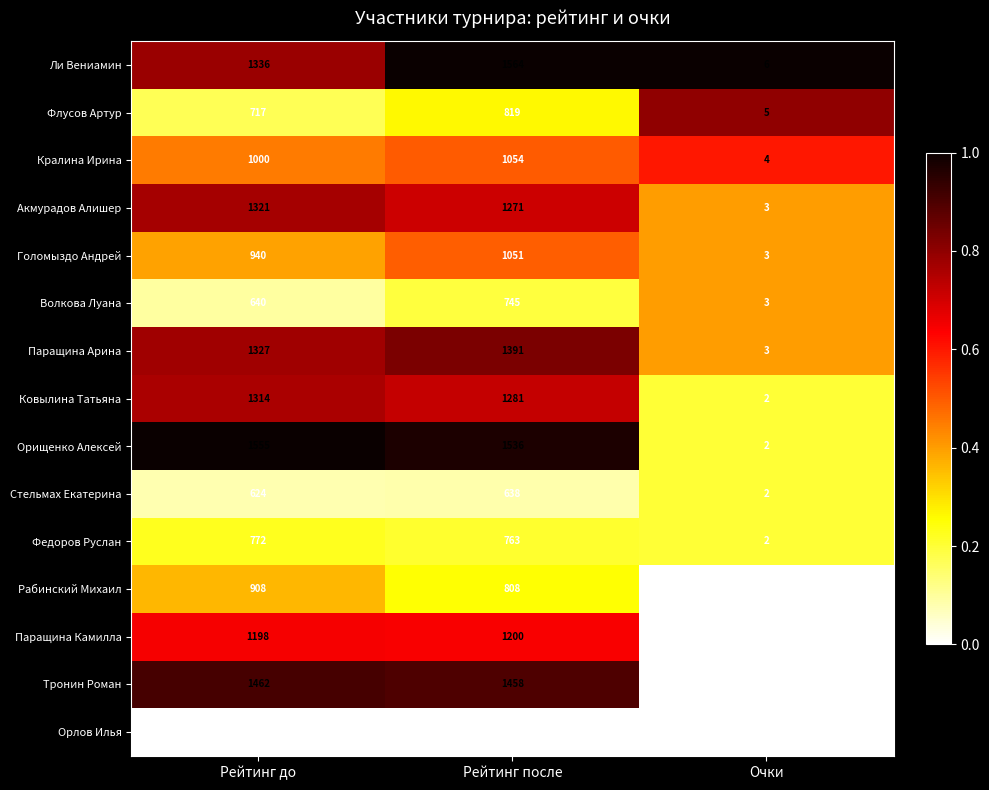

List the series in order of their peak value, lowest first.

Орлов Илья, Стельмах Екатерина, Волкова Луана, Федоров Руслан, Флусов Артур, Рабинский Михаил, Голомыздо Андрей, Кралина Ирина, Паращина Камилла, Ковылина Татьяна, Акмурадов Алишер, Паращина Арина, Тронин Роман, Орищенко Алексей, Ли Вениамин